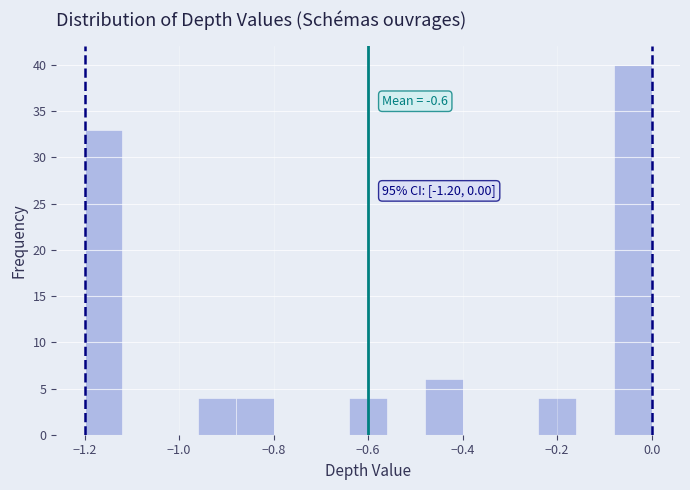

Which range on the x-axis has the tallest bar?

-0.08 to 0.00